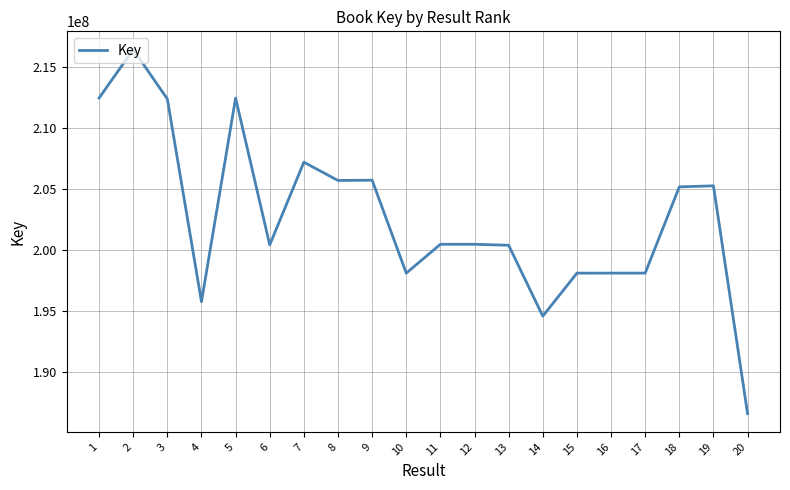

The chart shows a value of 186570879 at 20. True or false?

True